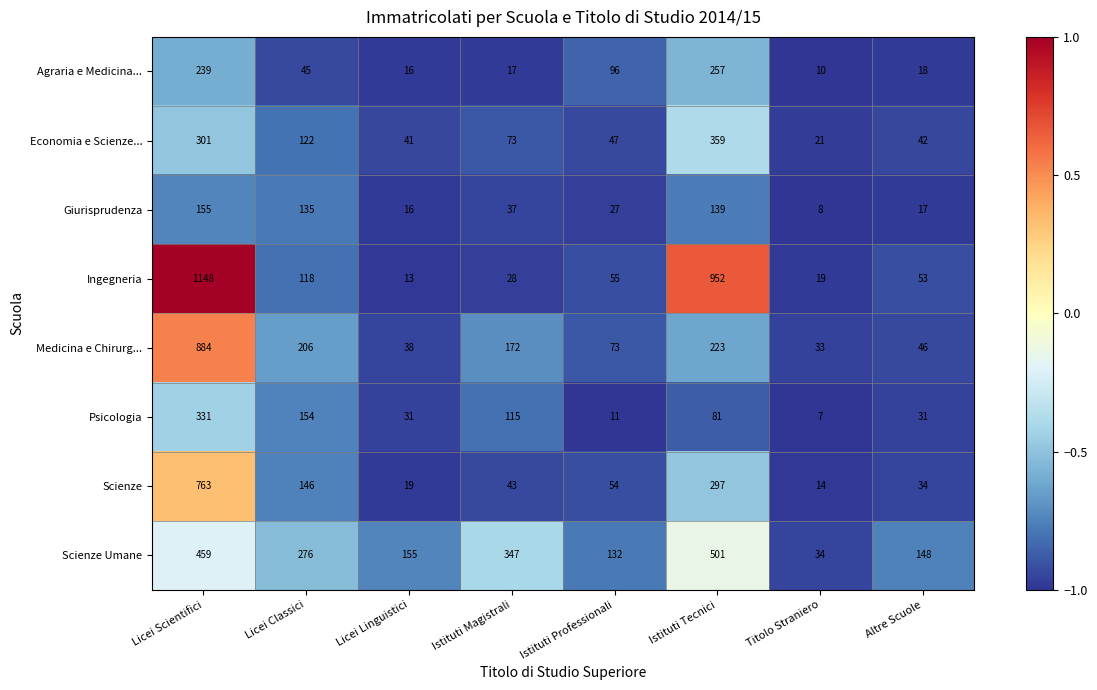

What is the maximum value shown in the chart?

1148